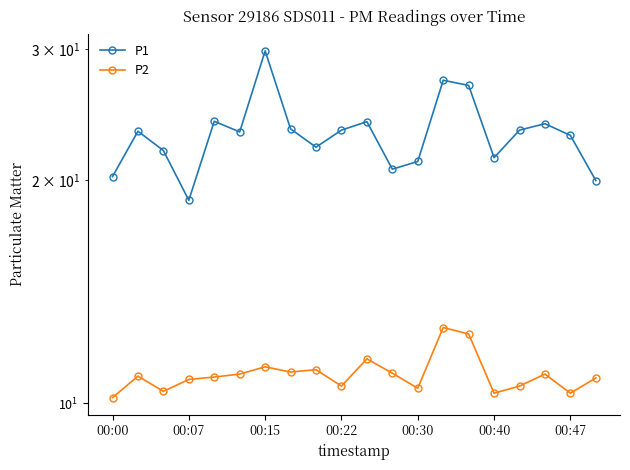

How many data points in P1 are above 23?

11